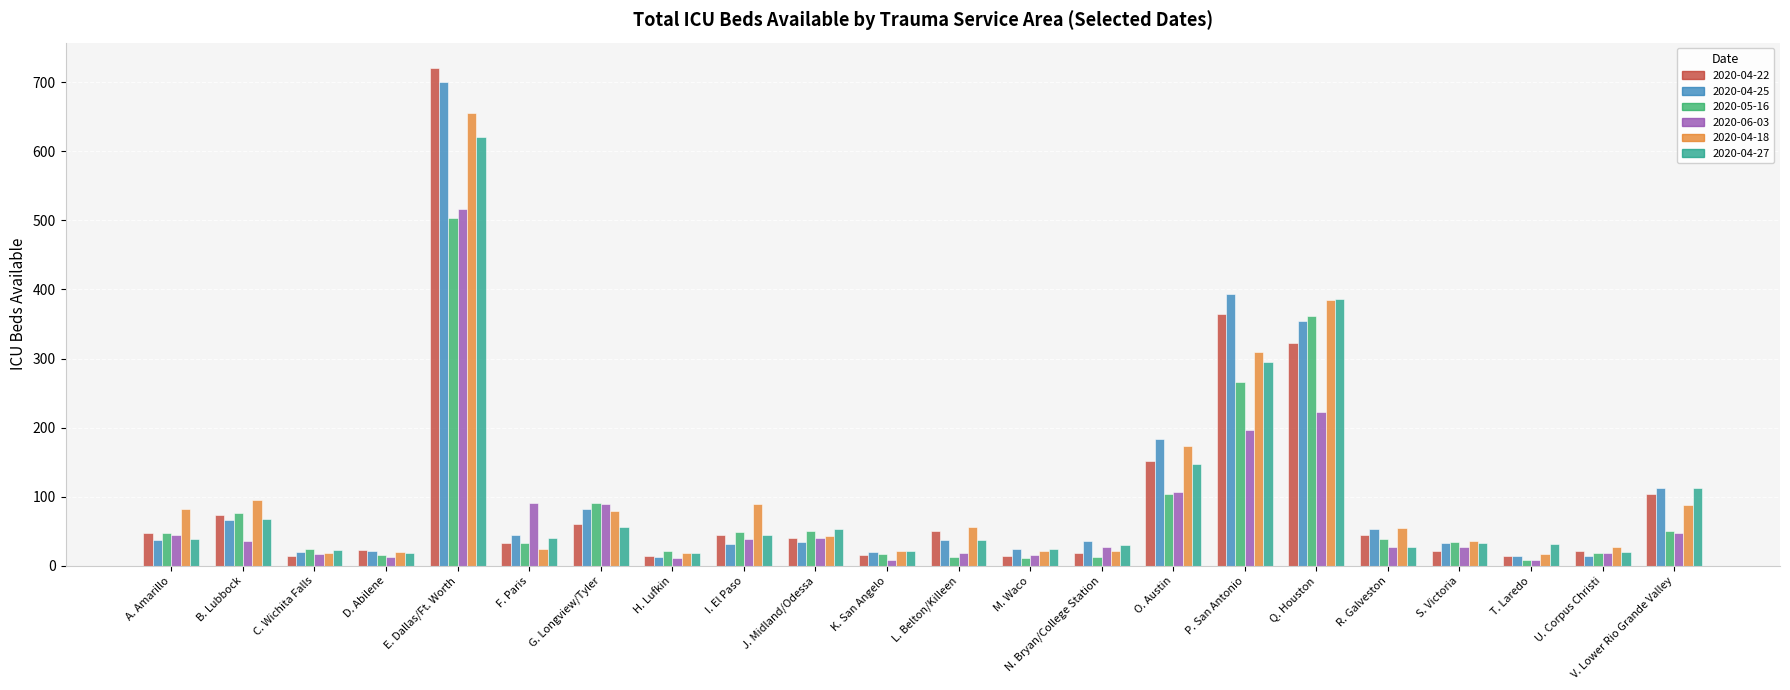

What is the lowest value of the 2020-04-27 series?

19